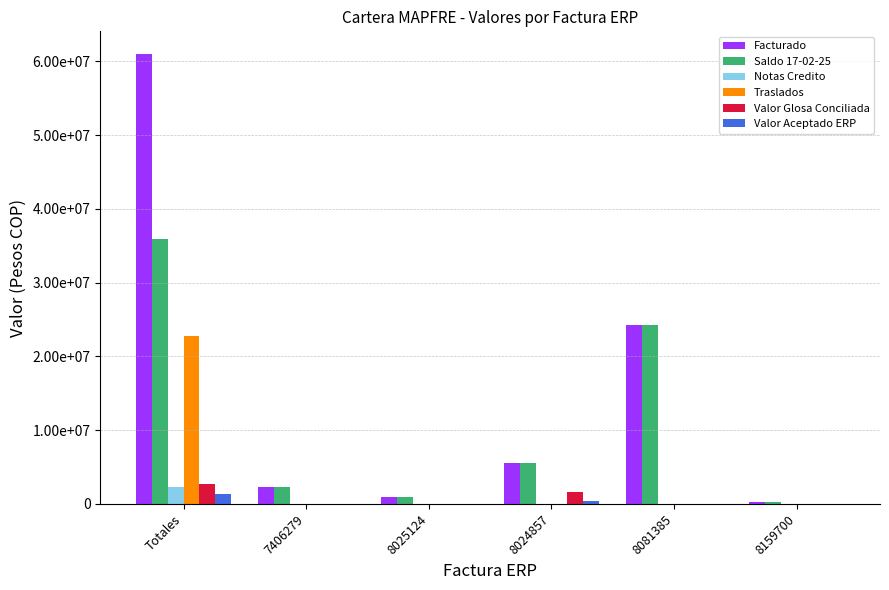

Does the chart contain stacked bars?

No